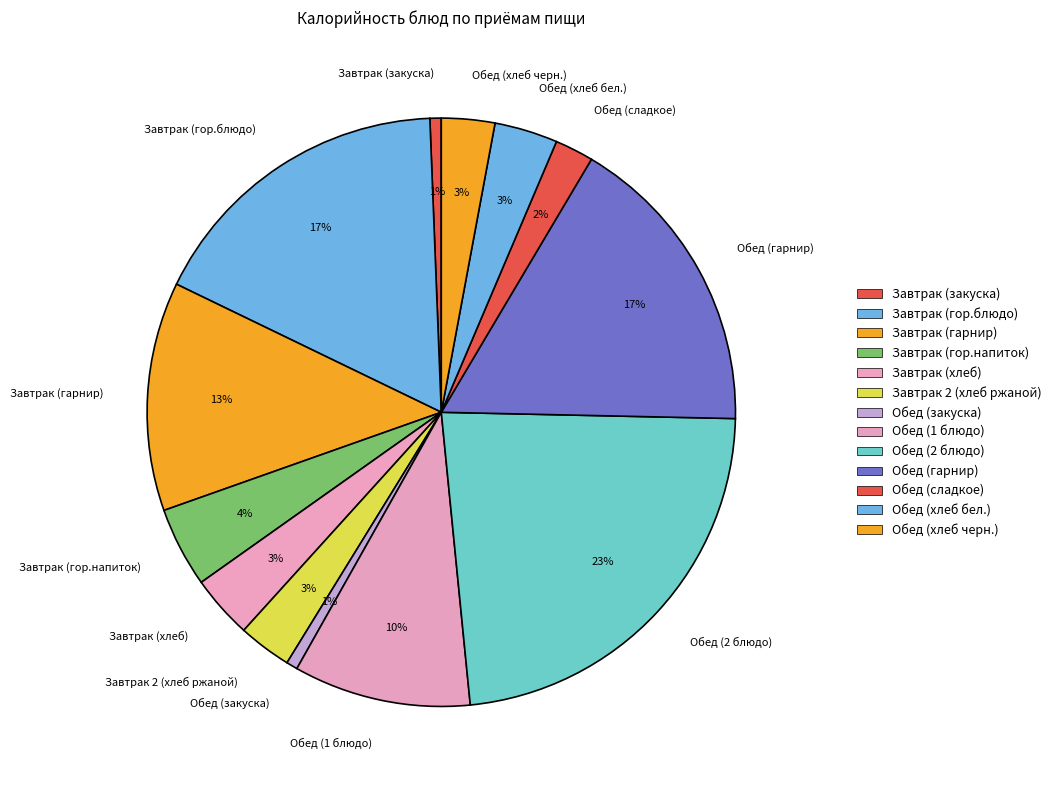

Combined, do Завтрак (гор.напиток) and Завтрак 2 (хлеб ржаной) account for over 50%?

No